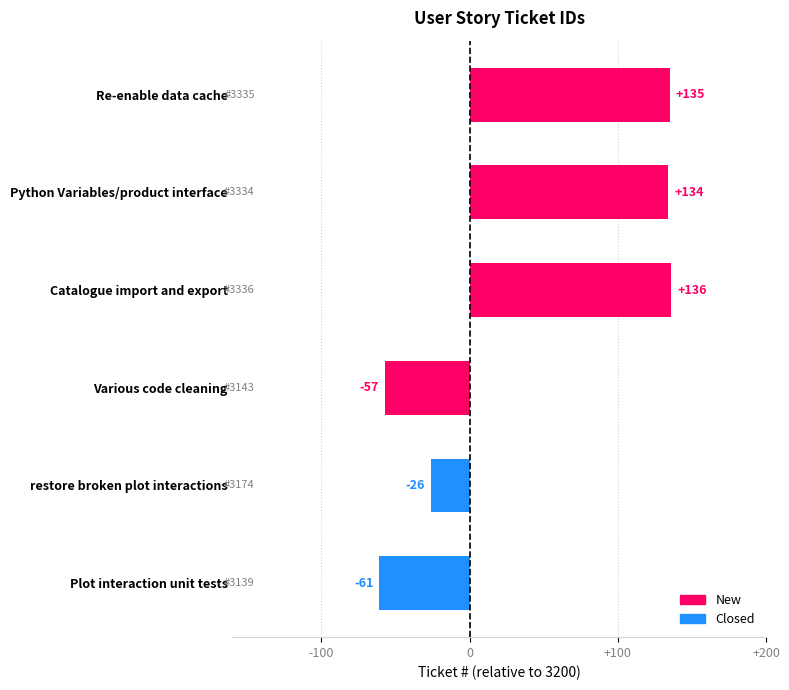

How many values are below 134?

3